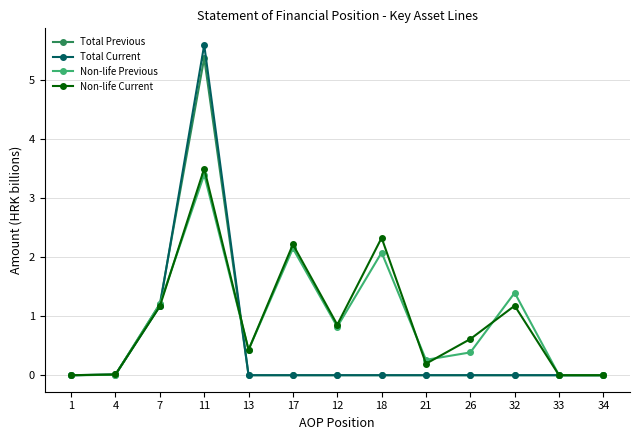

What position from the right is 17?

8